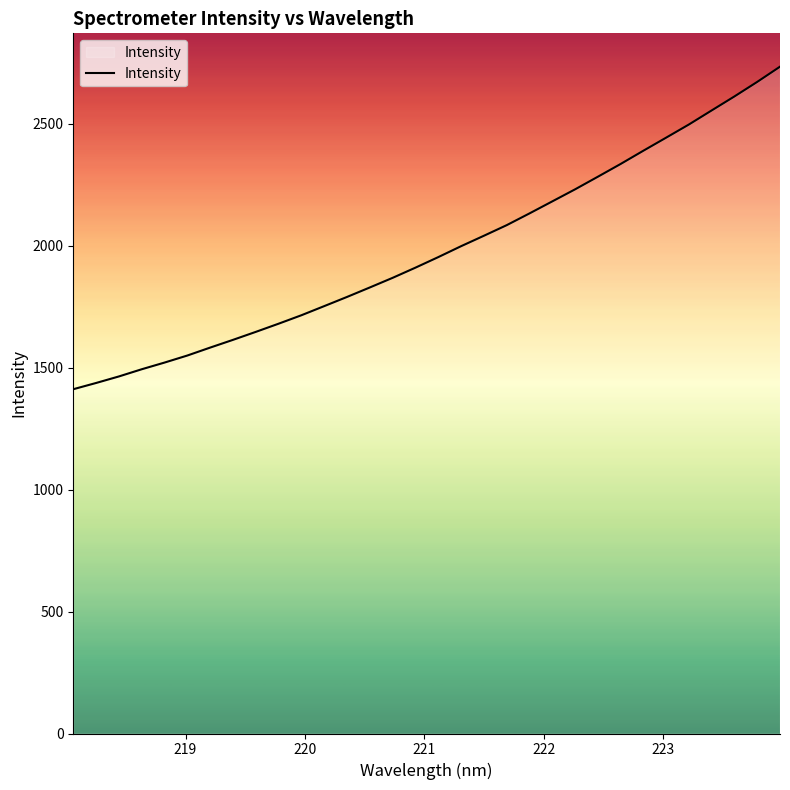

What is the minimum value shown in the chart?

1411.1